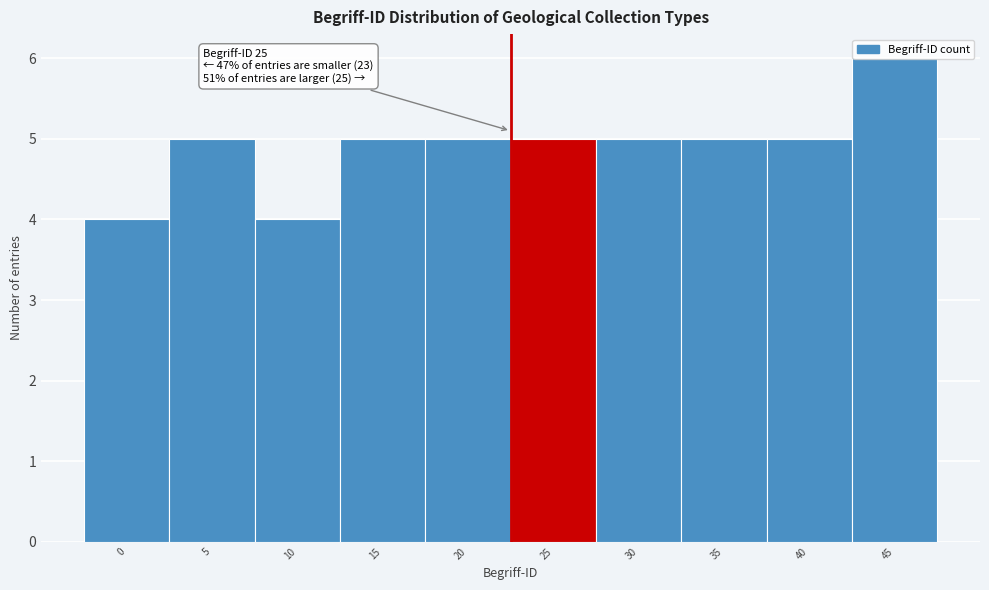

Which label corresponds to the largest value in the chart?

45